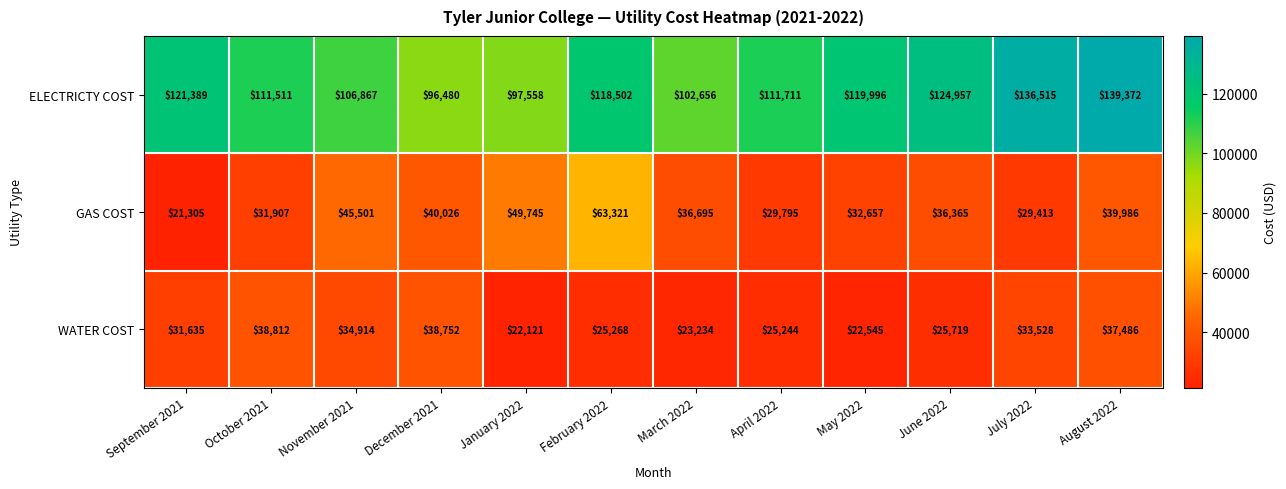

What is the difference between the highest and lowest values at June 2022?

99238